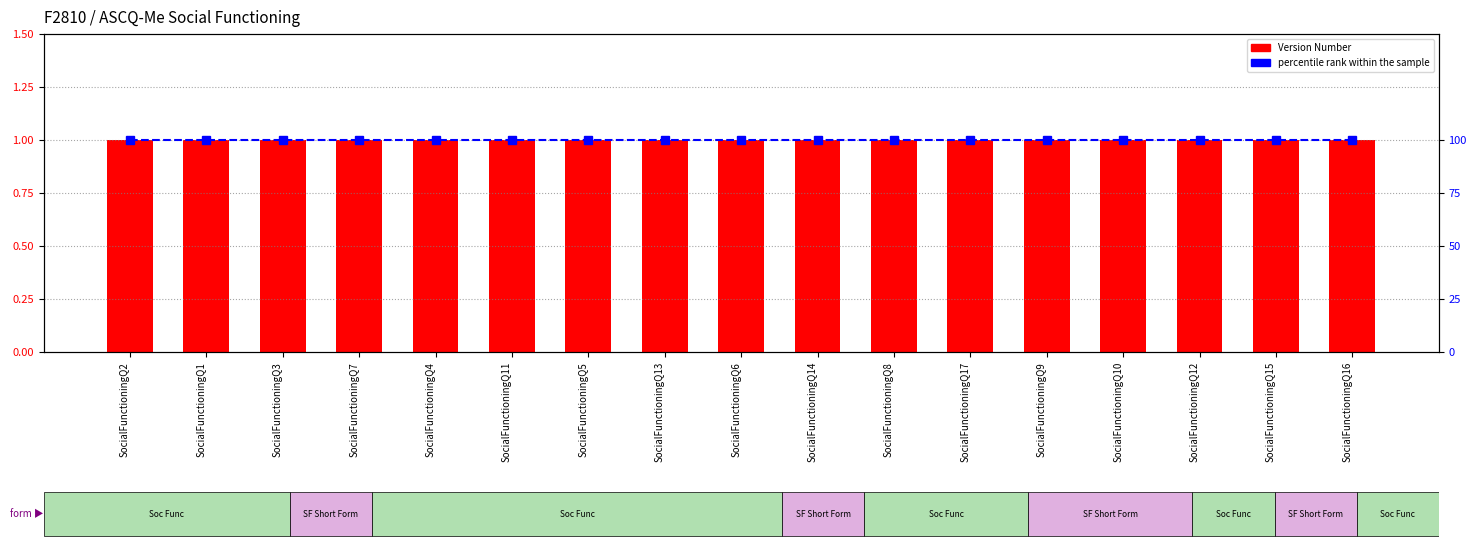

What is the minimum value shown in the chart?

1